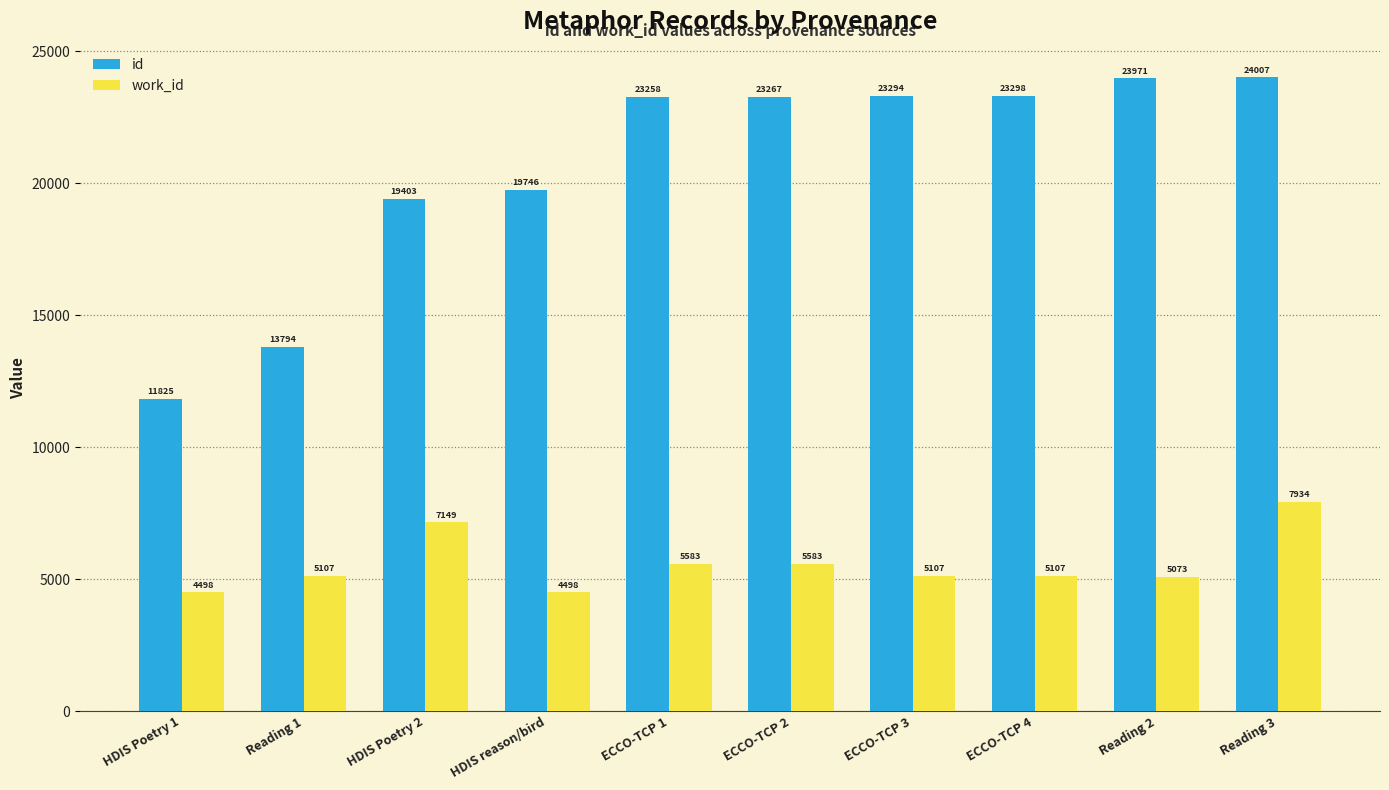

What are all the series names shown in the legend?

id, work_id